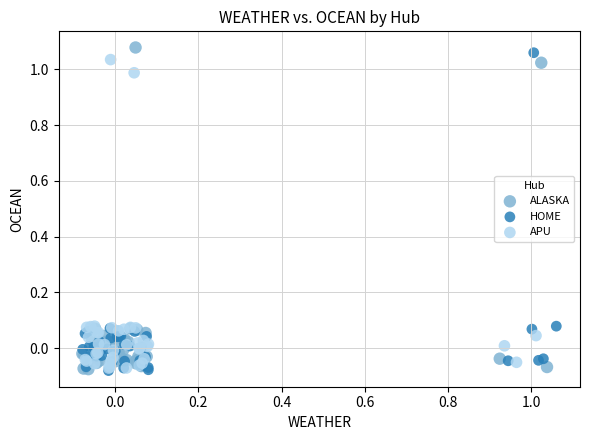

What are all the series names shown in the legend?

ALASKA, HOME, APU